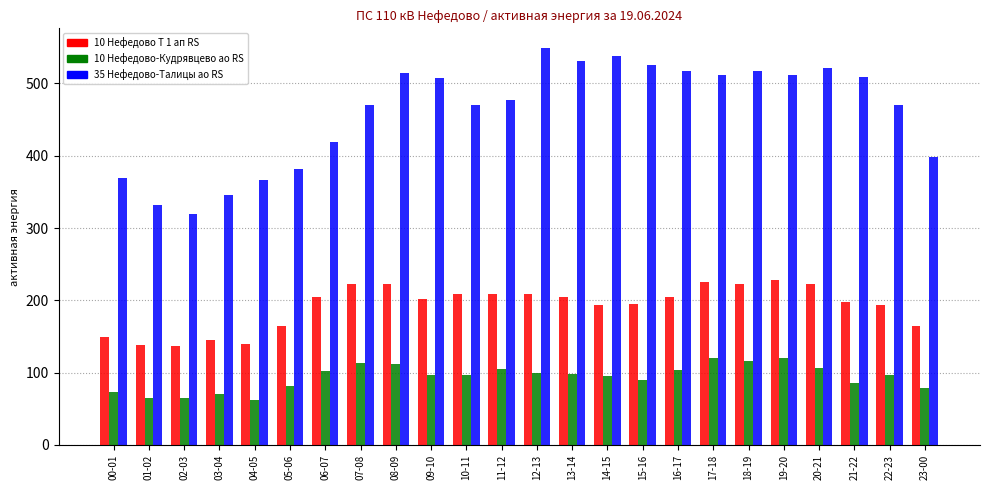

What is the difference between the 10 Нефедово-Кудрявцево ао RS values at 21-22 and 10-11?

12.3